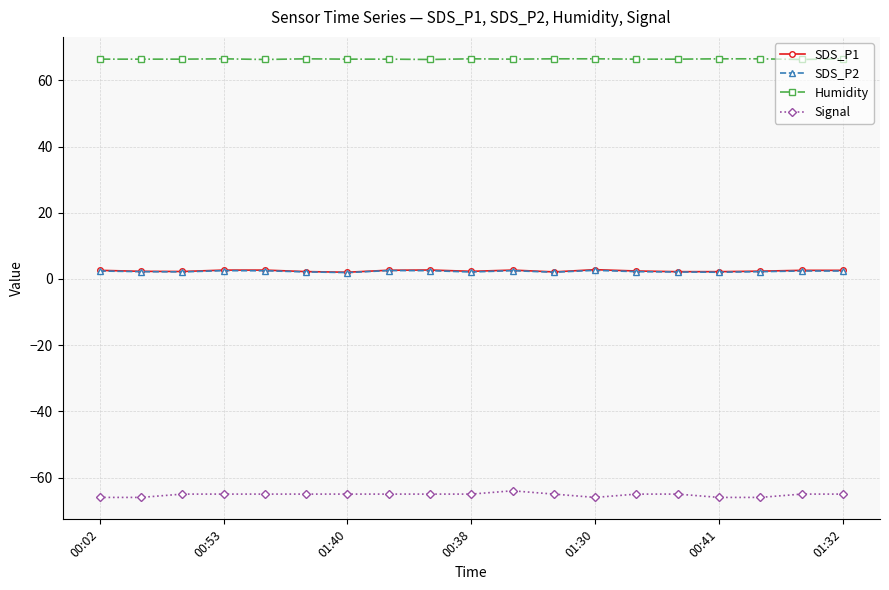

What is the value of the Signal point at the 18th from the left?

-65.0